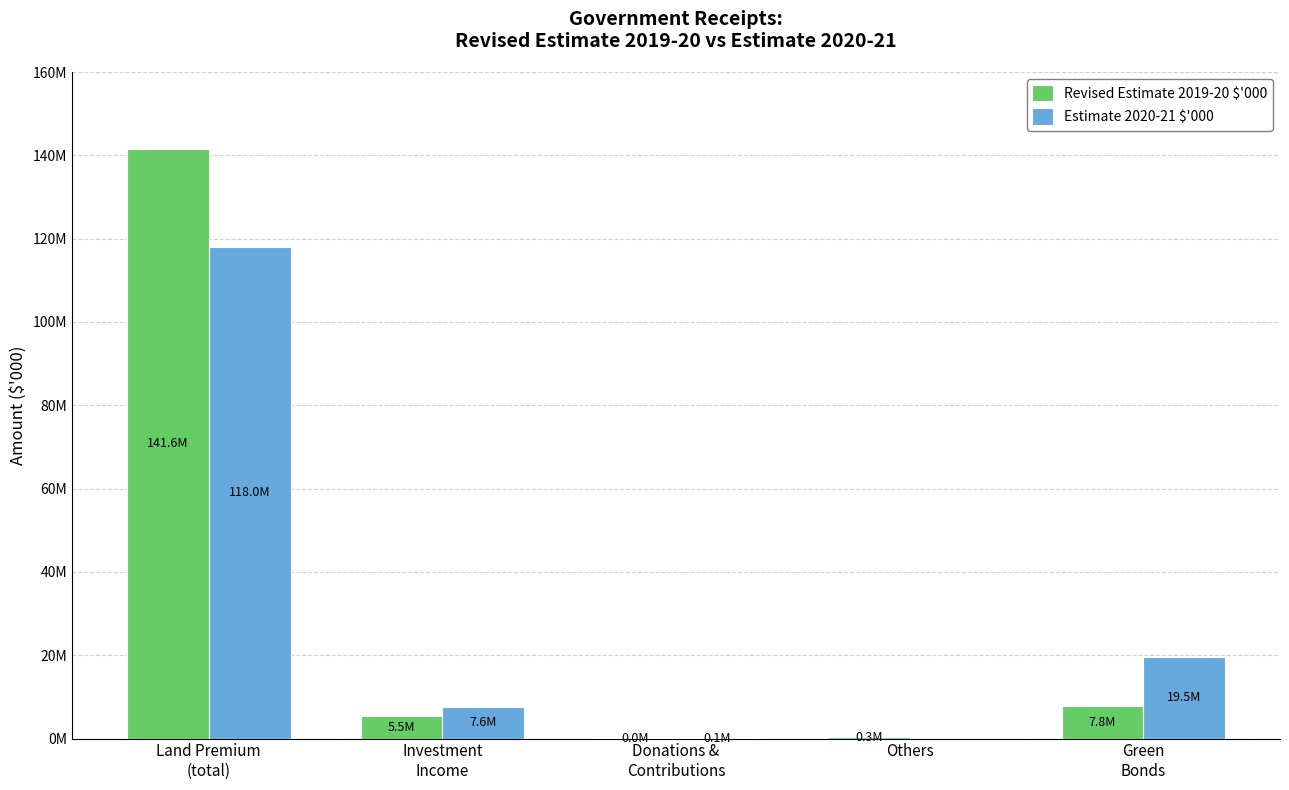

Which has a higher value, Investment
Income or Green
Bonds?

Green
Bonds